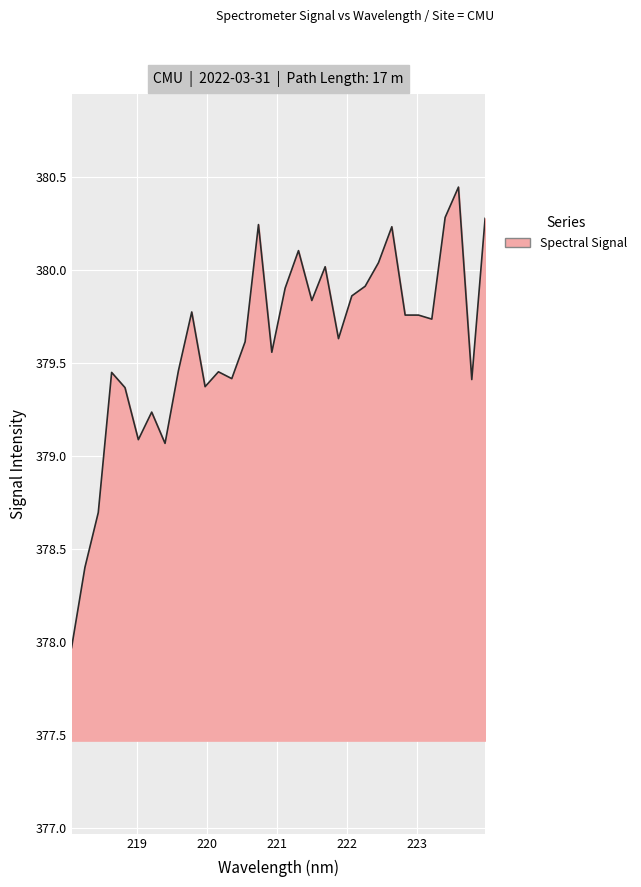

Does the chart have visible grid lines?

Yes